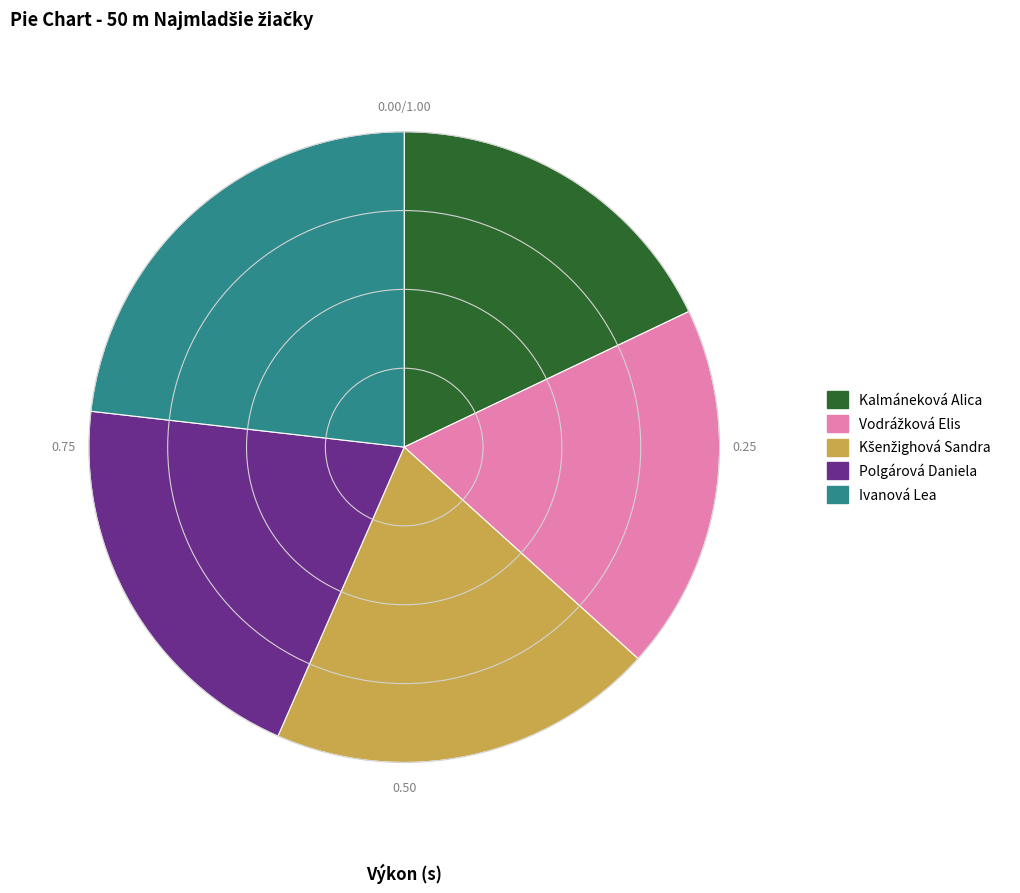

Is there any slice that represents more than half of the pie?

No